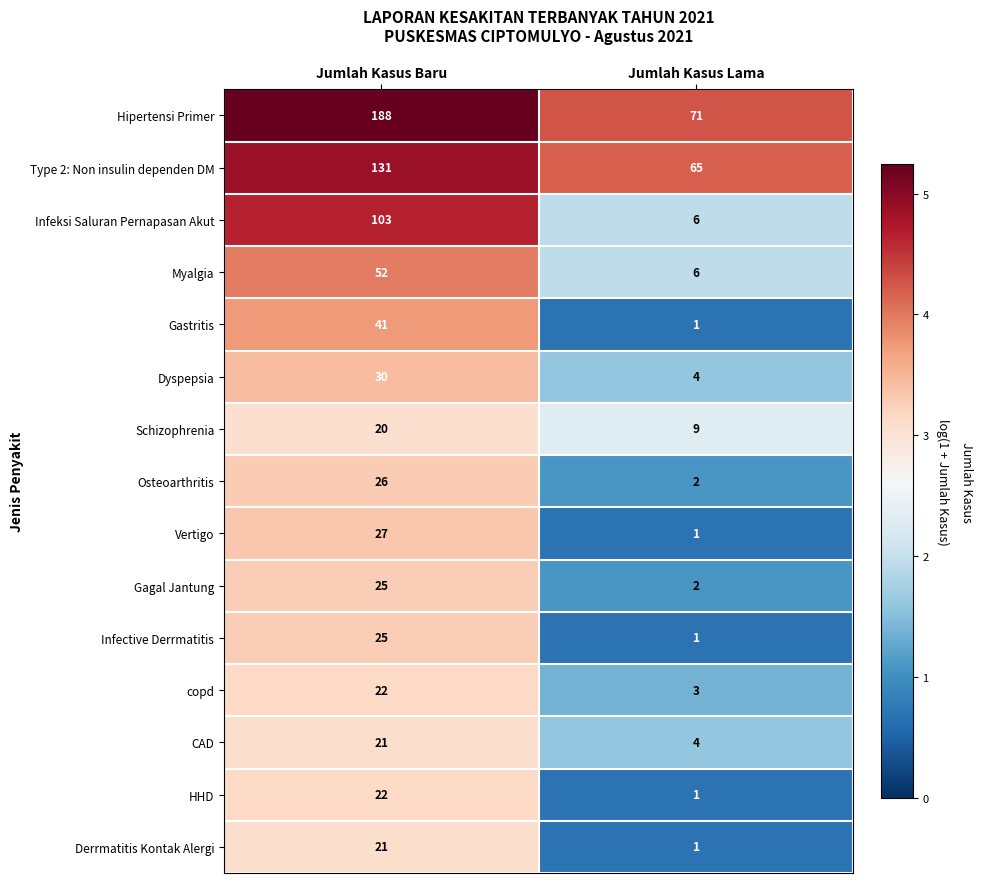

What is the difference between the maximum and minimum values in the copd series?

19